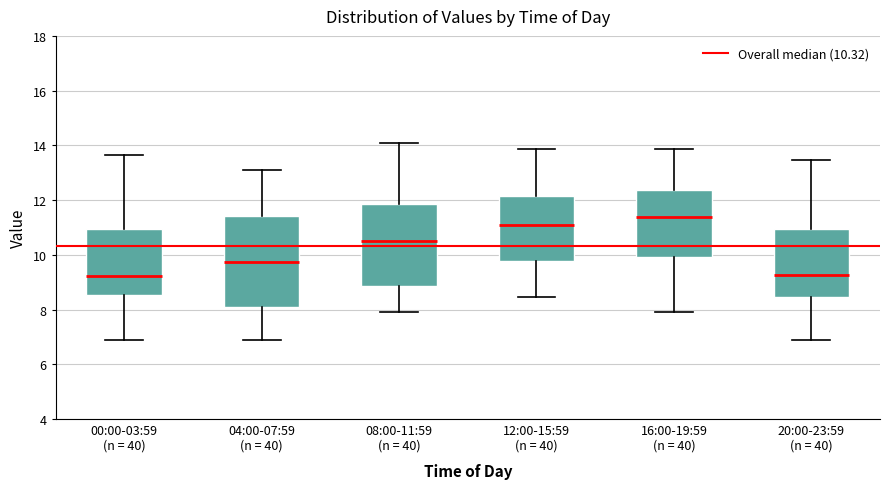

Where does the lower whisker of the box for 08:00-11:59 (n = 40) end on the y-axis? The values are not printed on the chart, so give them approximately, as read against the axis.

8.0